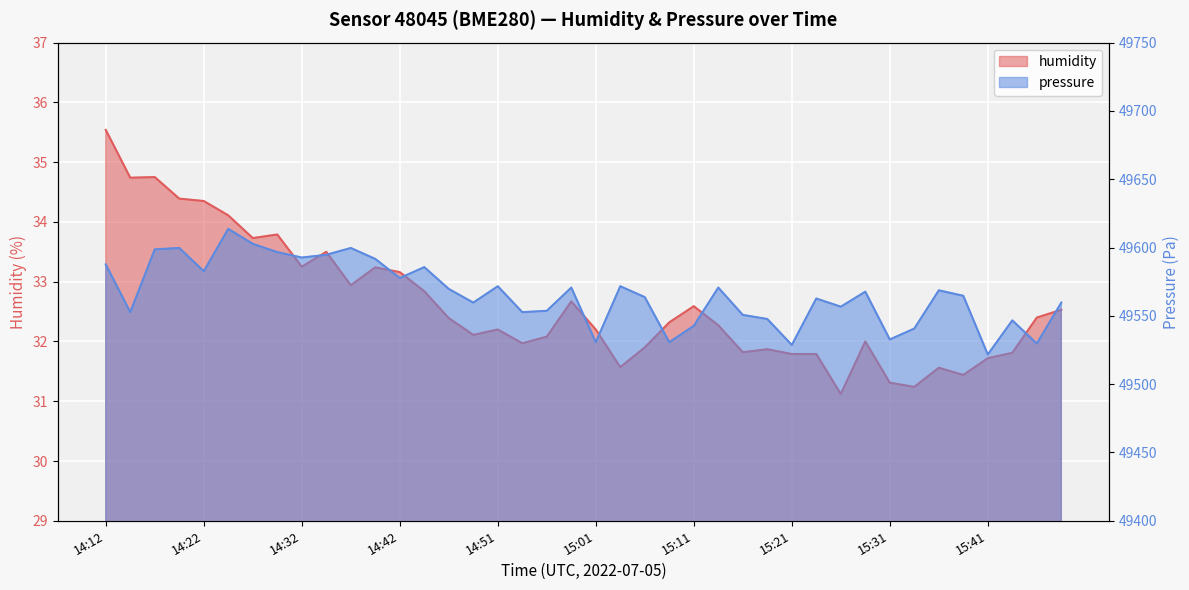

Reading right to left, extract all data points from this chart.

humidity: 15:48=32.5	15:46=32.4	15:43=31.8	15:41=31.7	15:38=31.4	15:36=31.6	15:33=31.2	15:31=31.3	15:29=32.0	15:26=31.1	15:24=31.8	15:21=31.8	15:19=31.9	15:16=31.8	15:14=32.3	15:11=32.6	15:09=32.3	15:06=31.9	15:04=31.6	15:01=32.2	14:59=32.7	14:56=32.1	14:54=32.0	14:51=32.2	14:49=32.1	14:47=32.4	14:44=32.8	14:42=33.2	14:39=33.2	14:37=32.9	14:34=33.5	14:32=33.2	14:29=33.8	14:27=33.7	14:24=34.1	14:22=34.4	14:19=34.4	14:17=34.8	14:15=34.7	14:12=35.5
pressure: 15:48=49559.7	15:46=49529.7	15:43=49546.7	15:41=49521.7	15:38=49564.7	15:36=49568.7	15:33=49540.7	15:31=49532.7	15:29=49567.7	15:26=49556.7	15:24=49562.7	15:21=49528.7	15:19=49547.7	15:16=49550.7	15:14=49570.7	15:11=49542.7	15:09=49530.7	15:06=49563.7	15:04=49571.7	15:01=49530.7	14:59=49570.7	14:56=49553.7	14:54=49552.7	14:51=49571.7	14:49=49559.7	14:47=49569.7	14:44=49585.7	14:42=49577.7	14:39=49591.7	14:37=49599.7	14:34=49594.7	14:32=49592.7	14:29=49596.7	14:27=49602.7	14:24=49613.7	14:22=49582.7	14:19=49599.7	14:17=49598.7	14:15=49552.7	14:12=49587.7